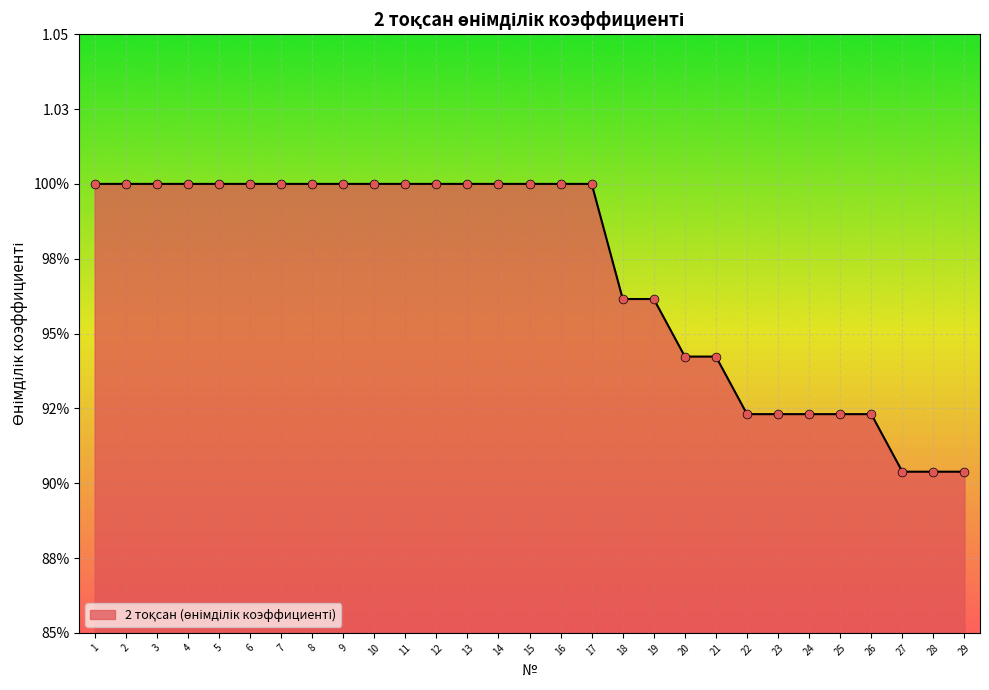

Approximately how many times larger is the value at 18 compared to 15?

1.0